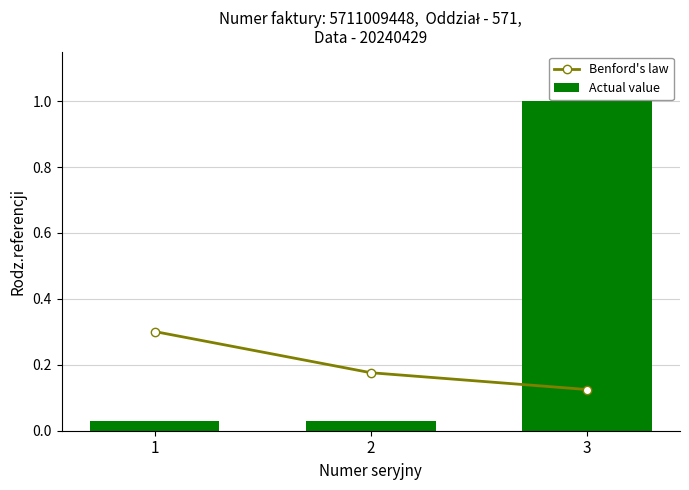

Which series has the largest range (max minus min)?

Actual value